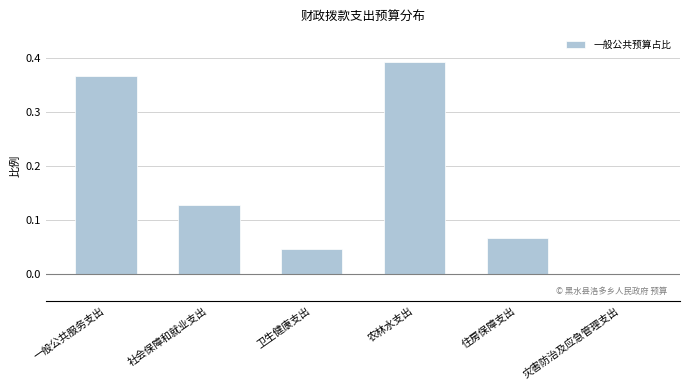

Which label corresponds to the largest value in the chart?

农林水支出